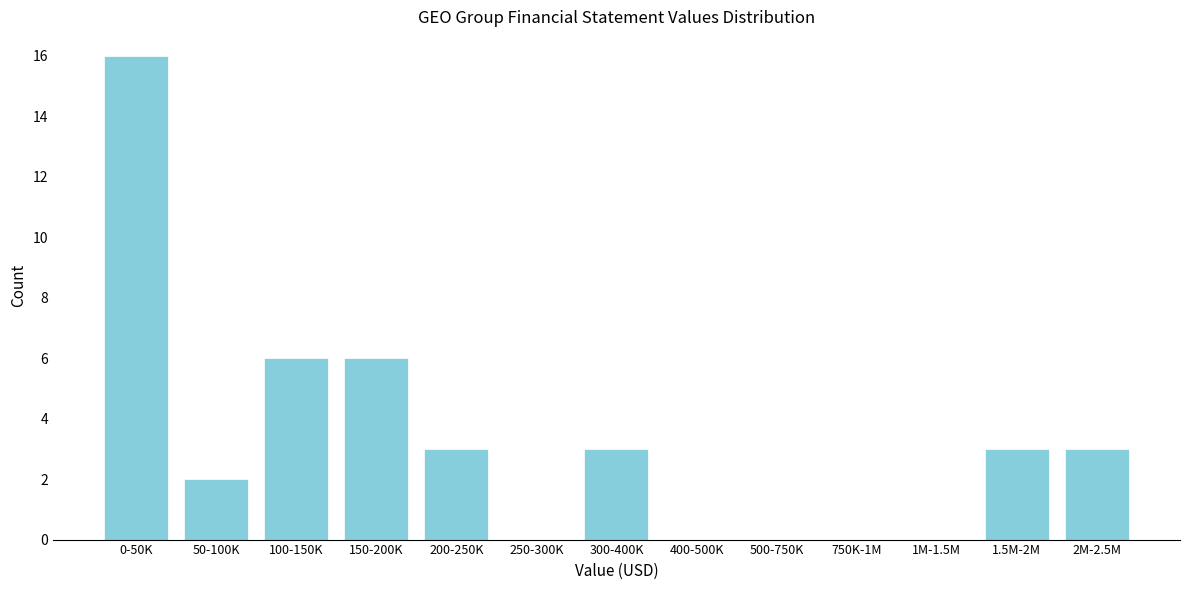

Reading left to right, transcribe all the data shown in this chart.

0-50K=16	50-100K=2	100-150K=6	150-200K=6	200-250K=3	250-300K=0	300-400K=3	400-500K=0	500-750K=0	750K-1M=0	1M-1.5M=0	1.5M-2M=3	2M-2.5M=3